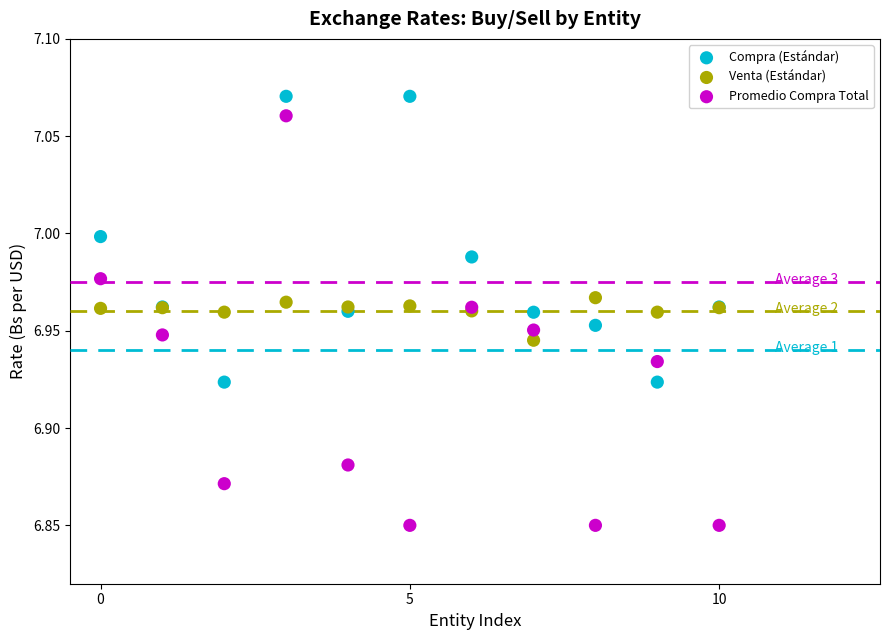

Which series reaches the minimum Y coordinate?

Promedio Compra Total